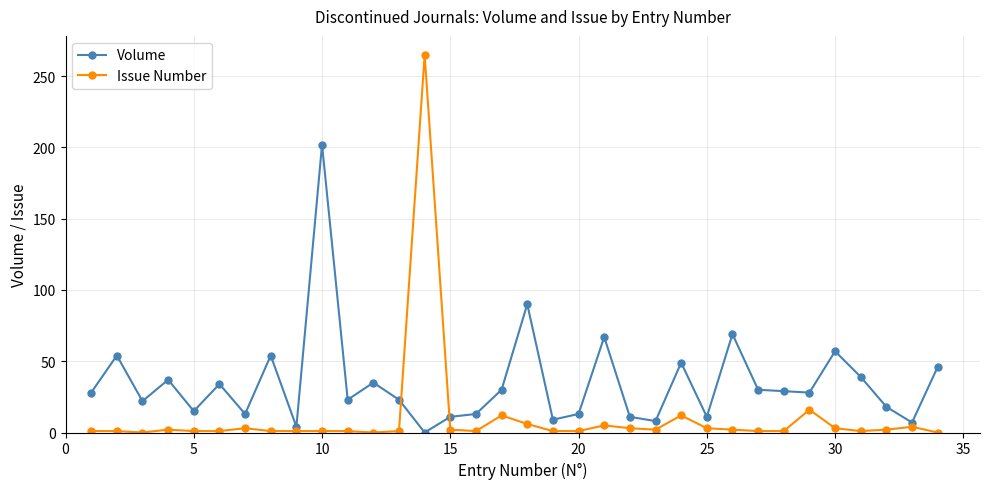

What is the difference between the second highest and minimum values in the Issue Number series?

16